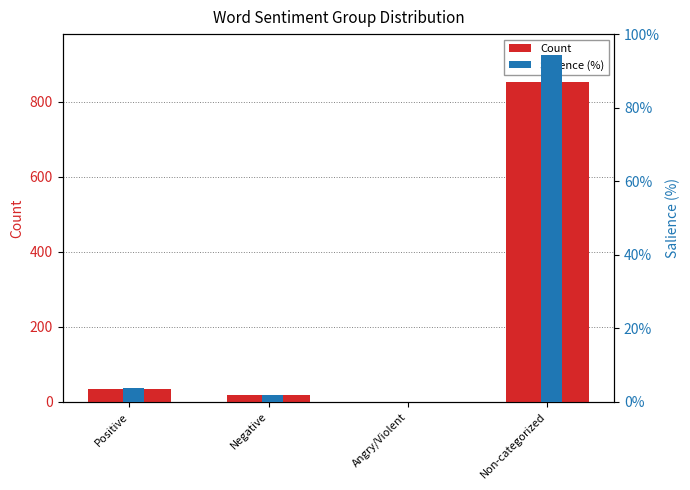

At how many categories does at least one series exceed 96?

1